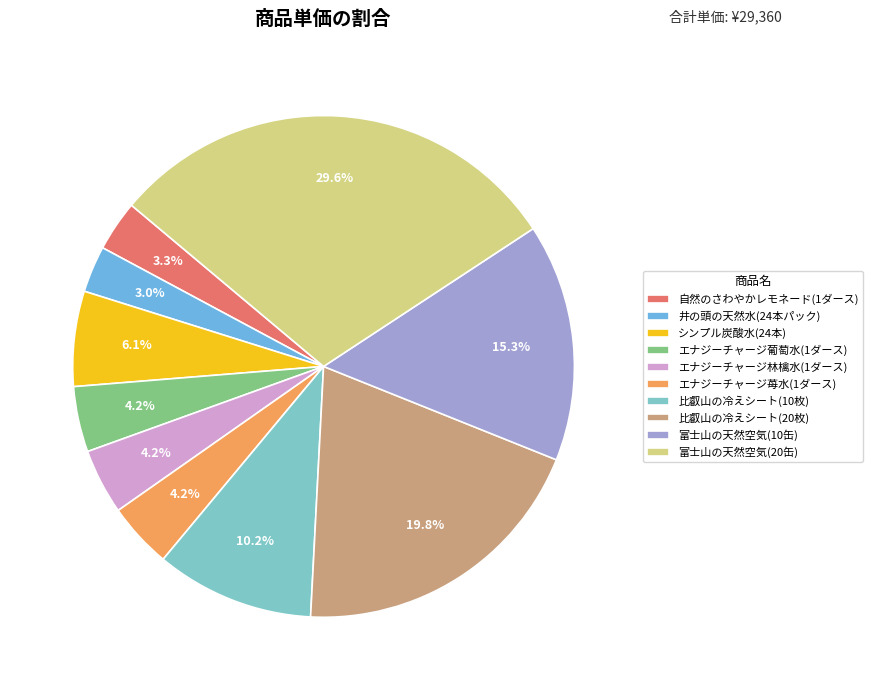

Is it true that 富士山の天然空気(10缶) is 30% of the pie?

False